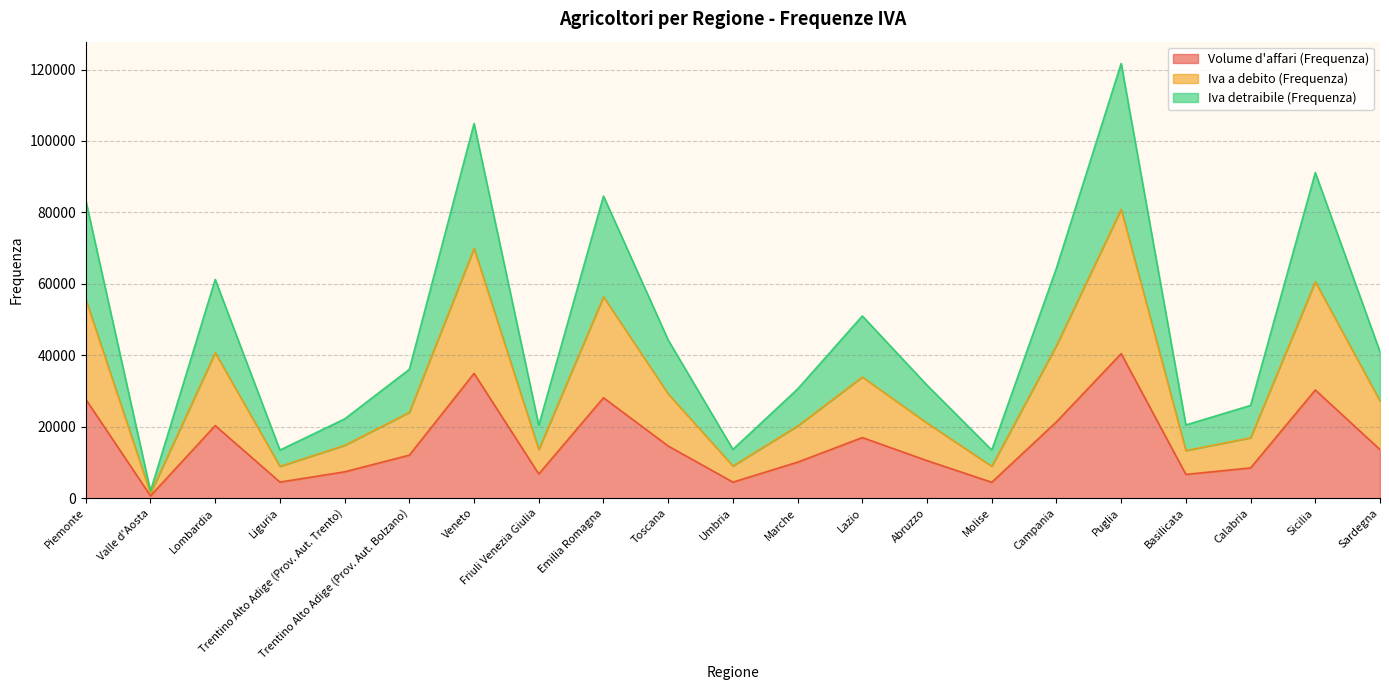

Where does the Volume d'affari (Frequenza) series first go above 12063?

Piemonte